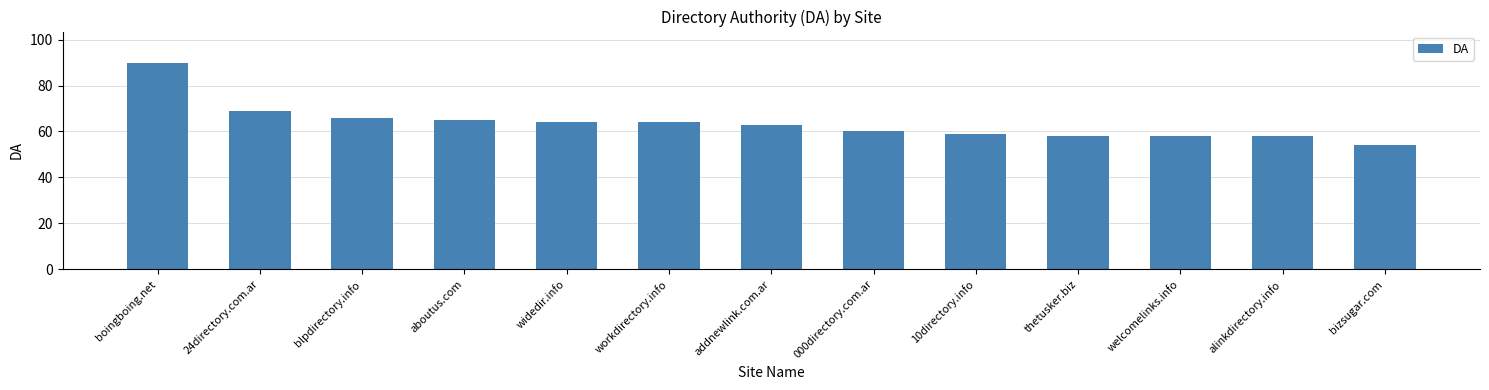

Reading left to right, transcribe all the data shown in this chart.

boingboing.net=90	24directory.com.ar=69	blpdirectory.info=66	aboutus.com=65	widedir.info=64	workdirectory.info=64	addnewlink.com.ar=63	000directory.com.ar=60	10directory.info=59	thetusker.biz=58	welcomelinks.info=58	alinkdirectory.info=58	bizsugar.com=54